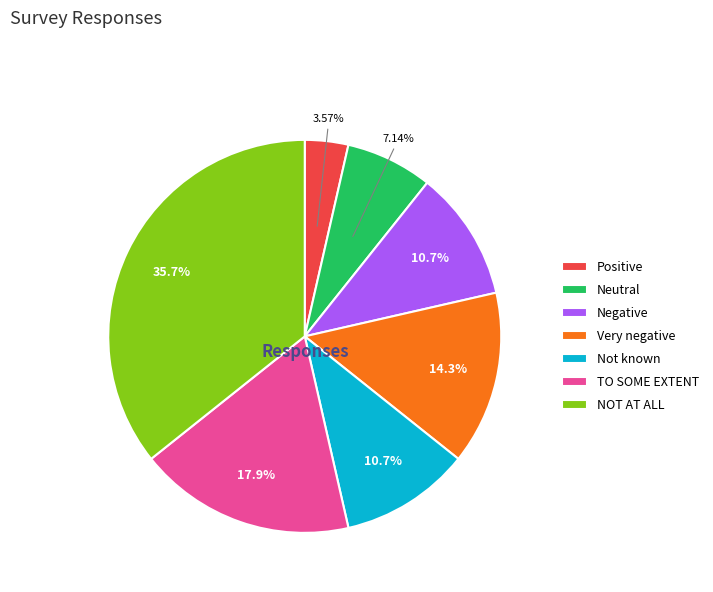

How many slices are in this pie chart?

7